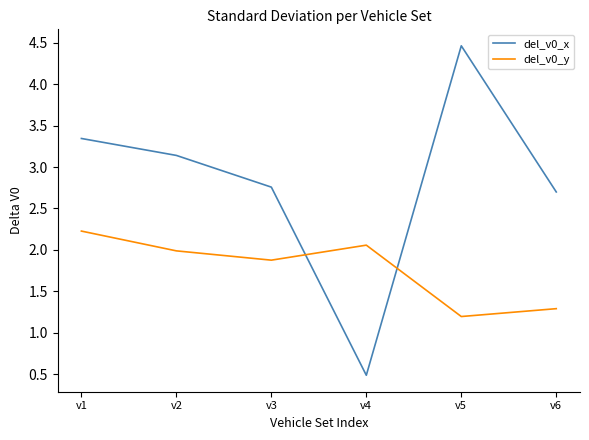

What is the spread (max minus min) of values at v3?

0.9